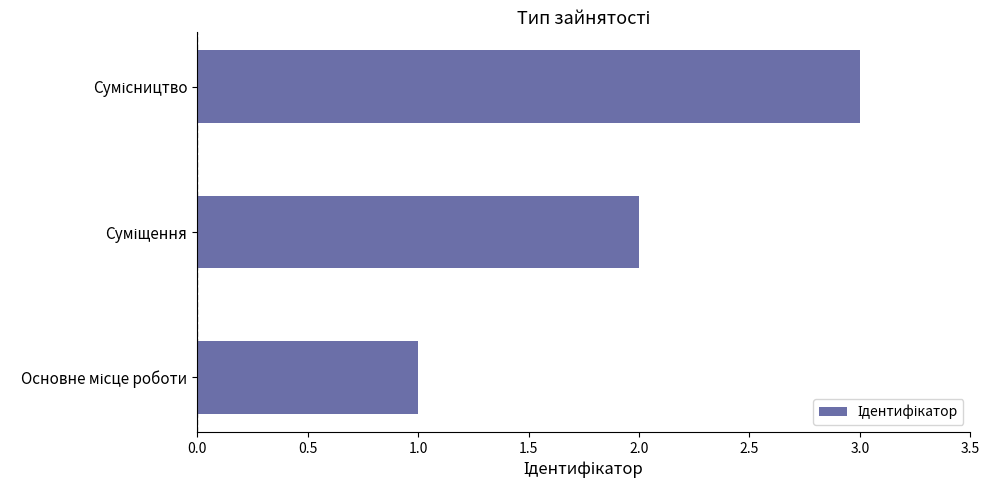

What is the sum of all values?

6